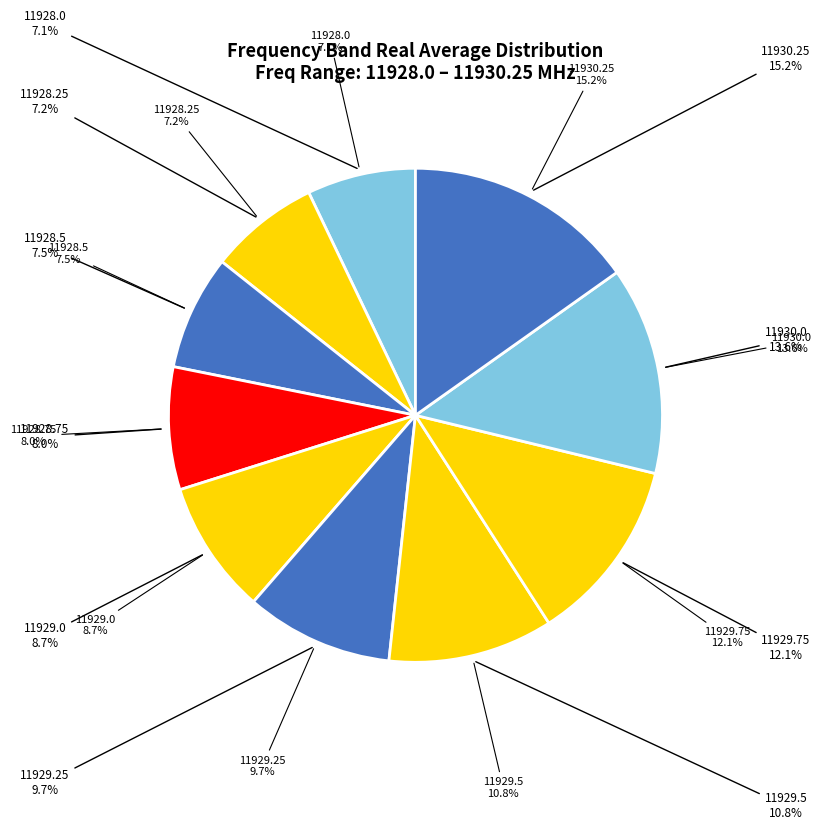

What portion of the pie excludes 11928.25?

92.8%